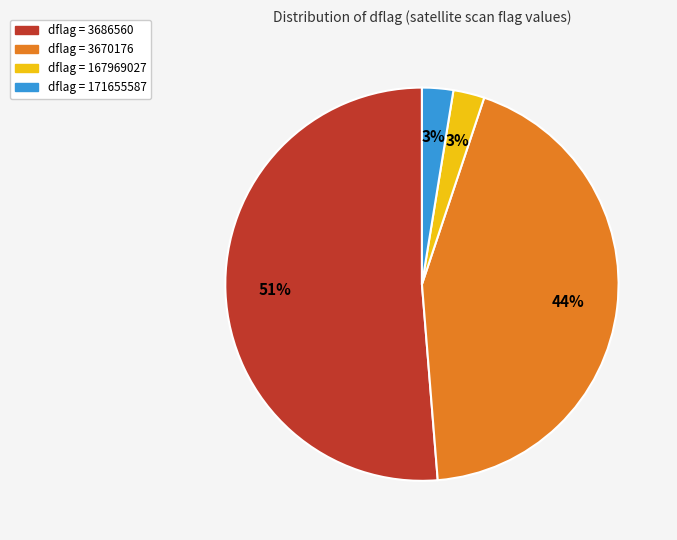

To the nearest percent, what is the average slice percentage?

25%